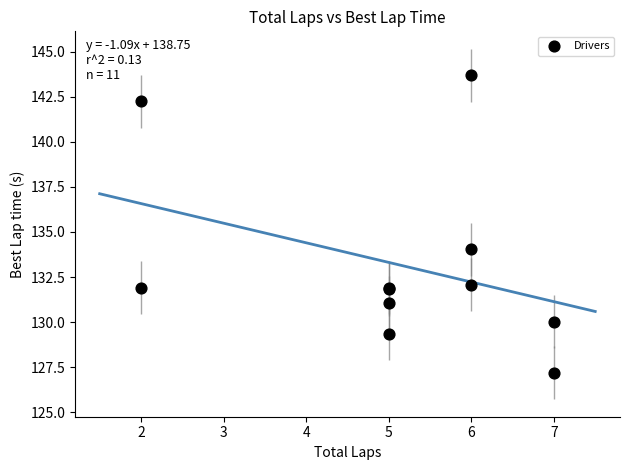

What Y value in the scatter plot is closest to 135?

134.0